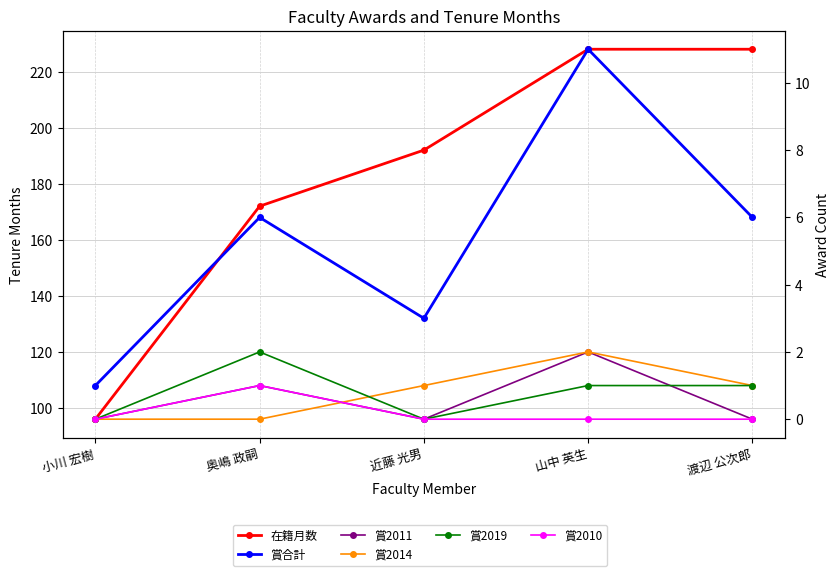

Rank the series at 奥嶋 政嗣 from highest to lowest value.

在籍月数, 賞合計, 賞2019, 賞2011, 賞2010, 賞2014